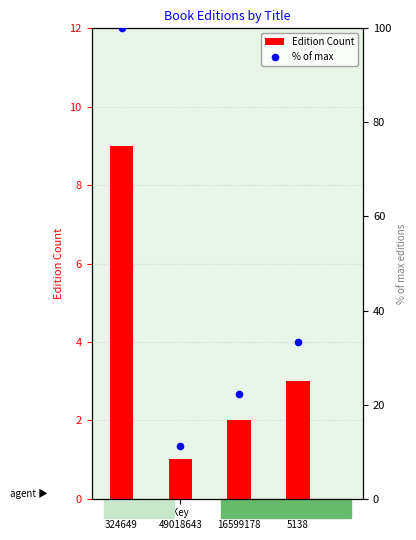

Which series has the widest spread of Y values?

% of max